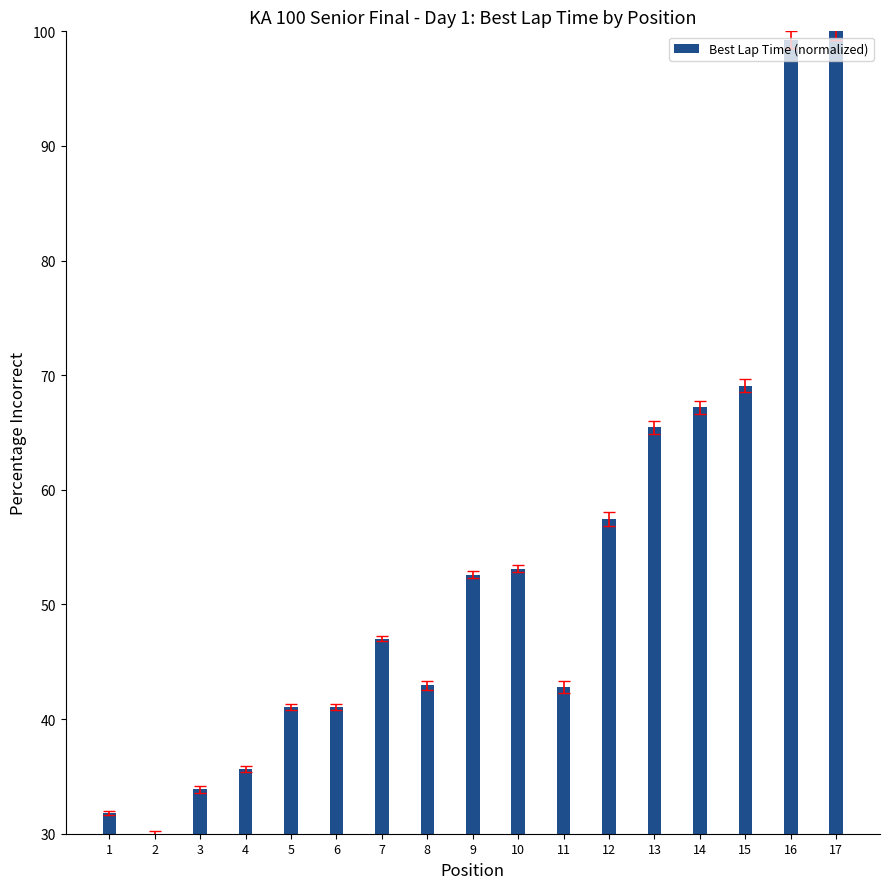

What is the difference between the maximum and minimum values?

70.0